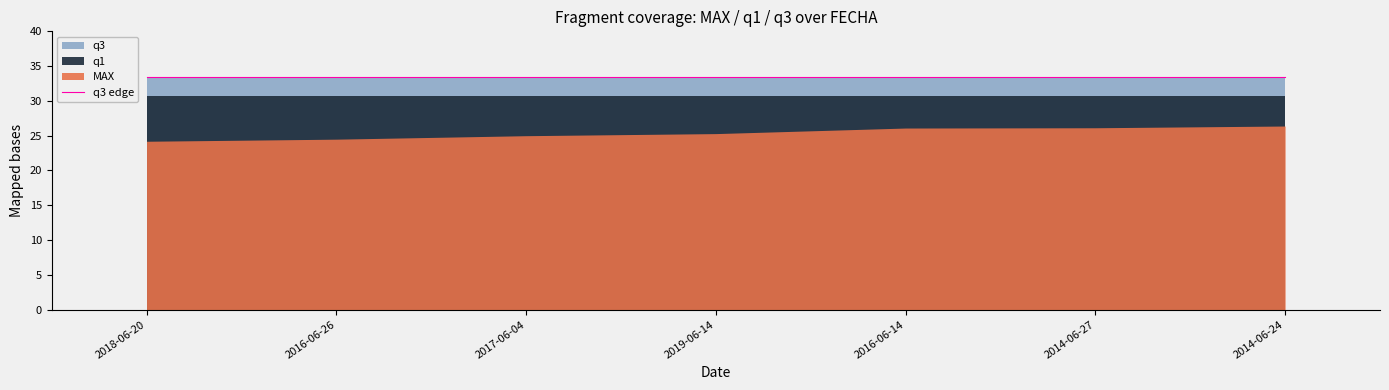

Rank the series at 2014-06-24 from highest to lowest value.

q3, q1, MAX